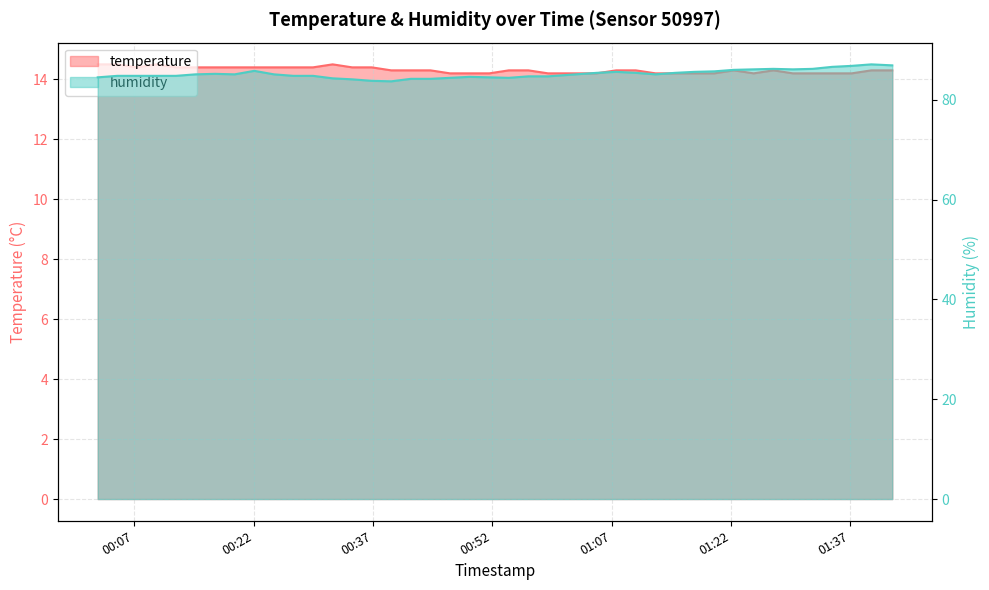

How many series are shown in this chart?

2